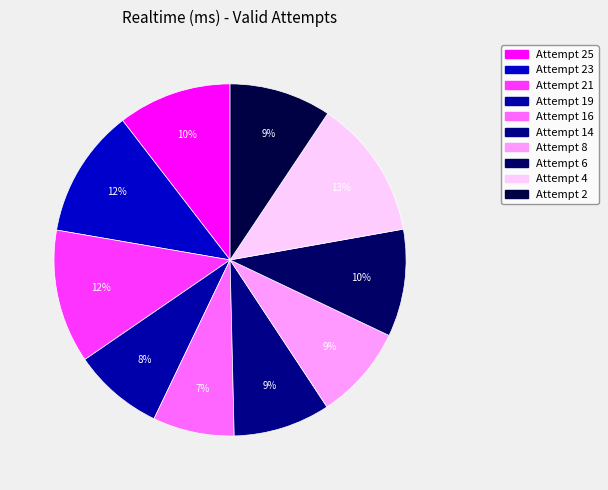

What percentage do Attempt 16 and Attempt 4 together represent?

20.3%